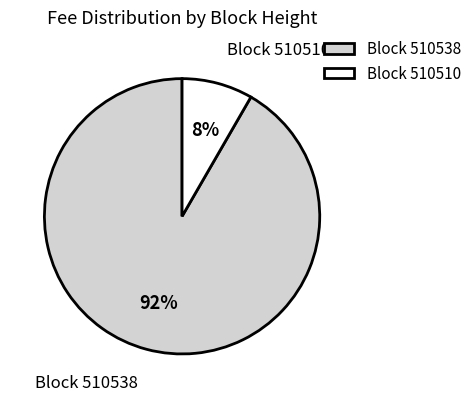

Which has a higher value, Block 510538 or Block 510510?

Block 510538